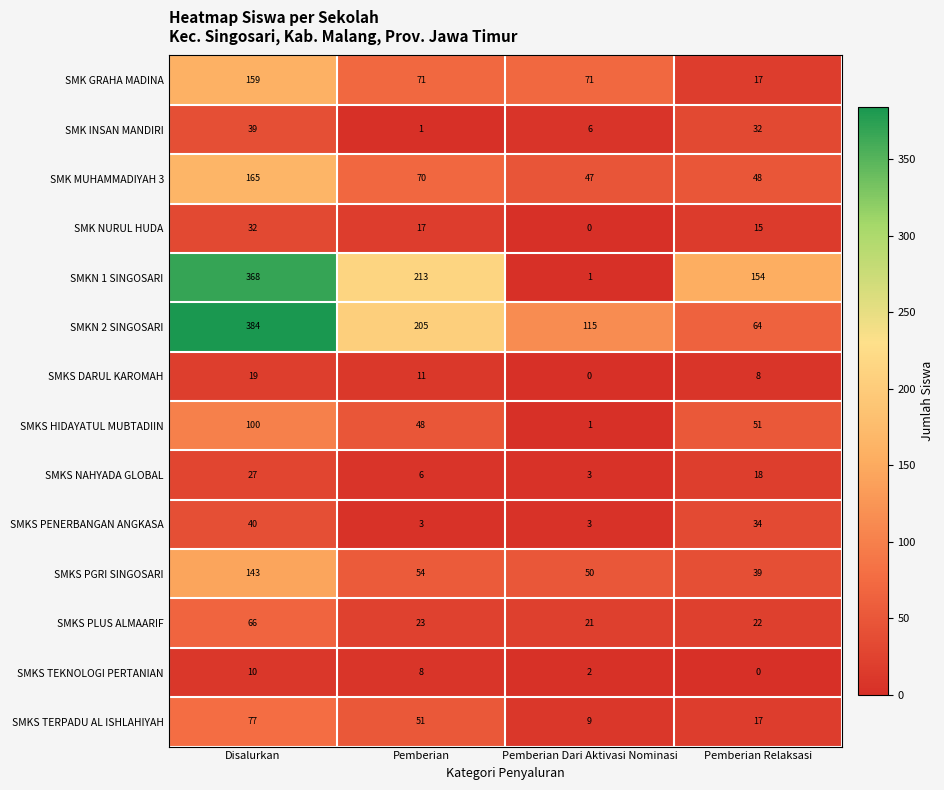

How many data points does each series have?

4